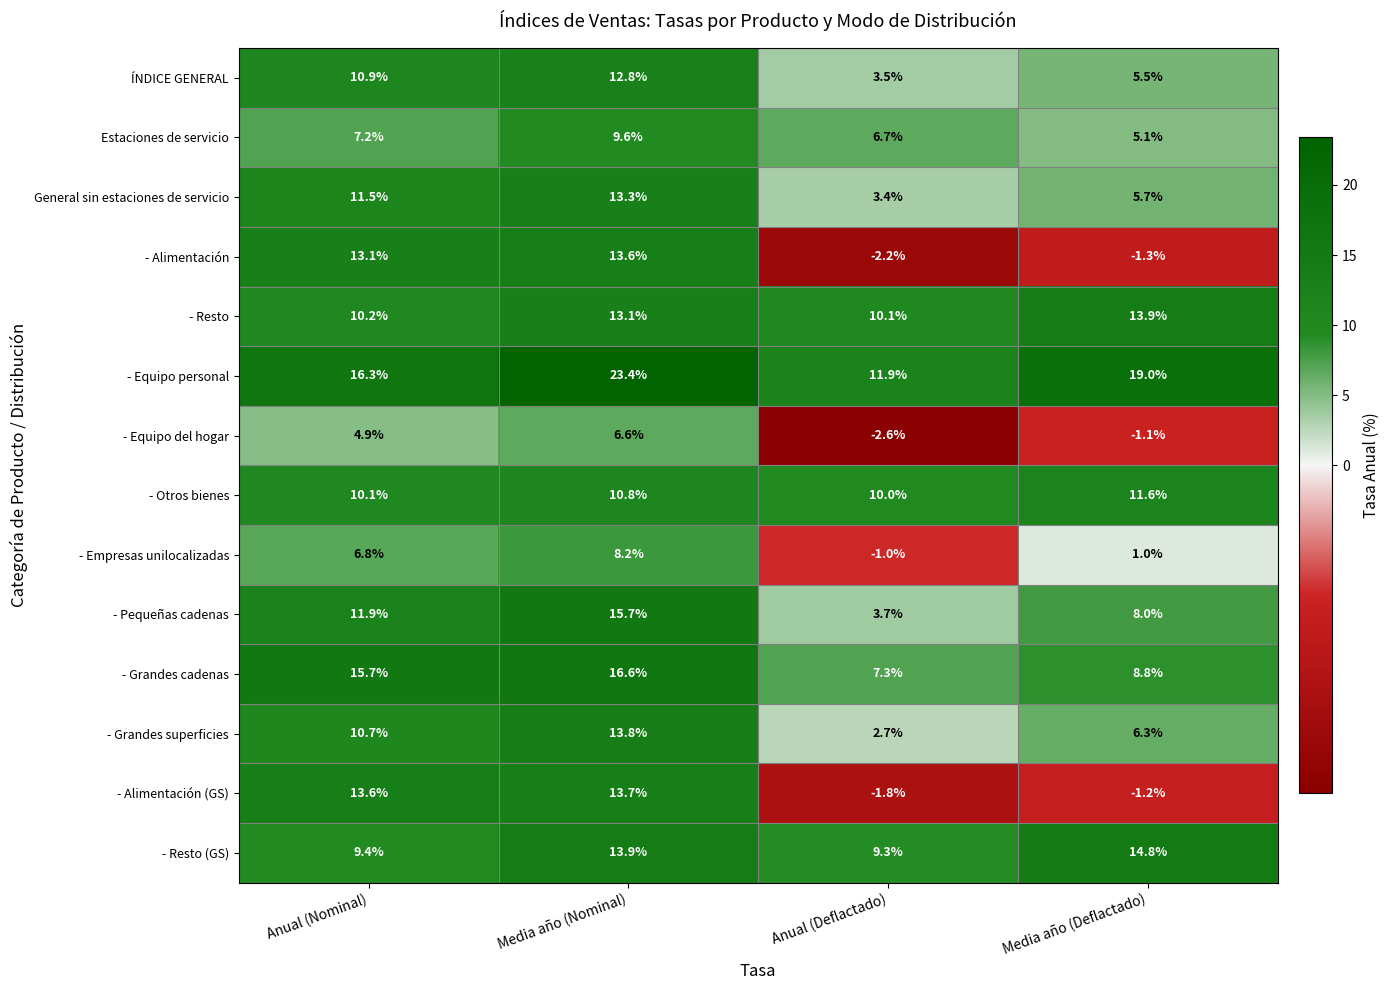

Is it true that - Grandes superficies equals 2.7 at Anual (Deflactado)?

True